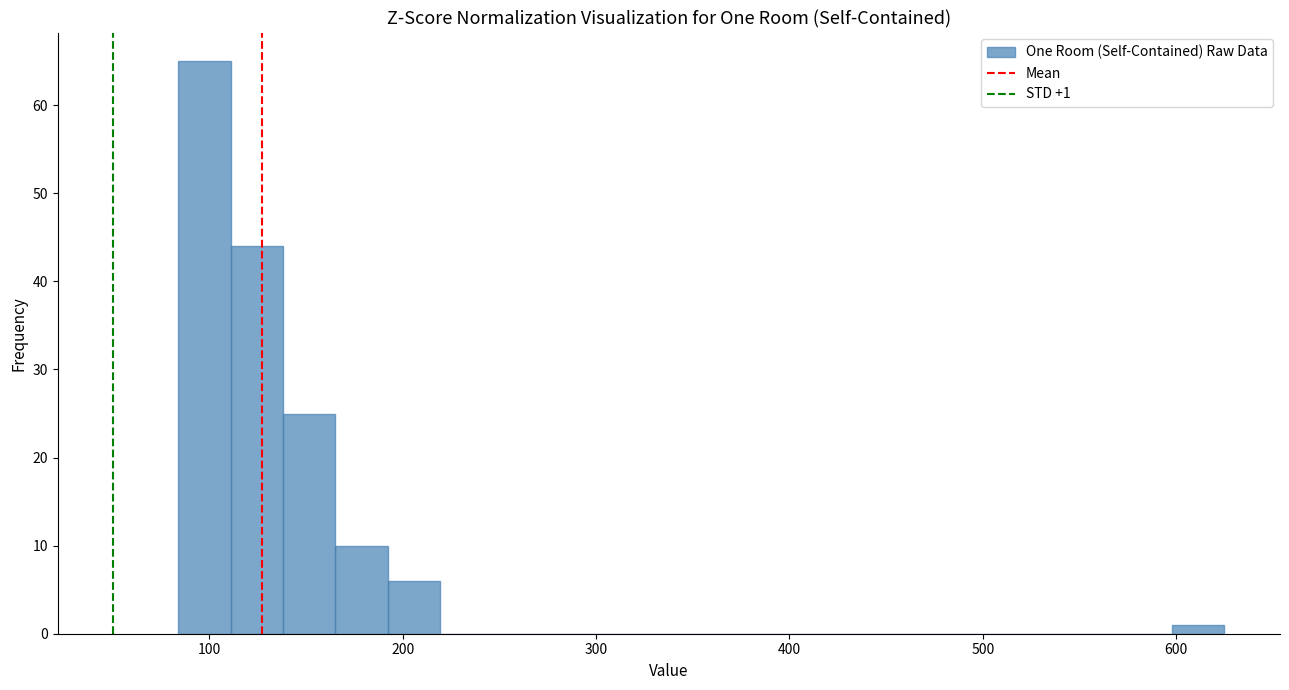

Around what value on the x-axis is the tallest bar? Give the approximate position of its centre, as read against the axis.

100